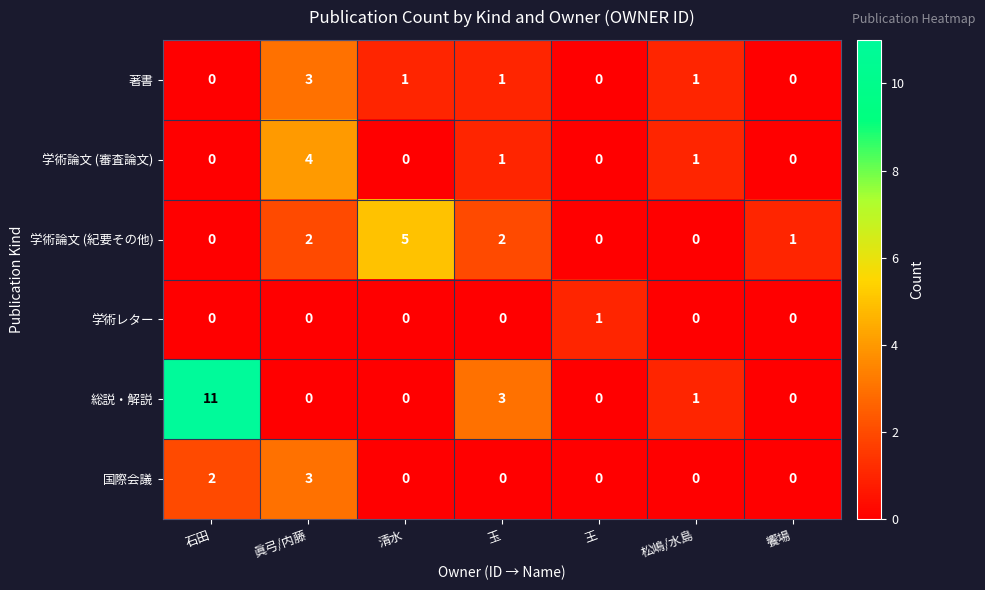

Which series has the largest total across all categories?

総説・解説